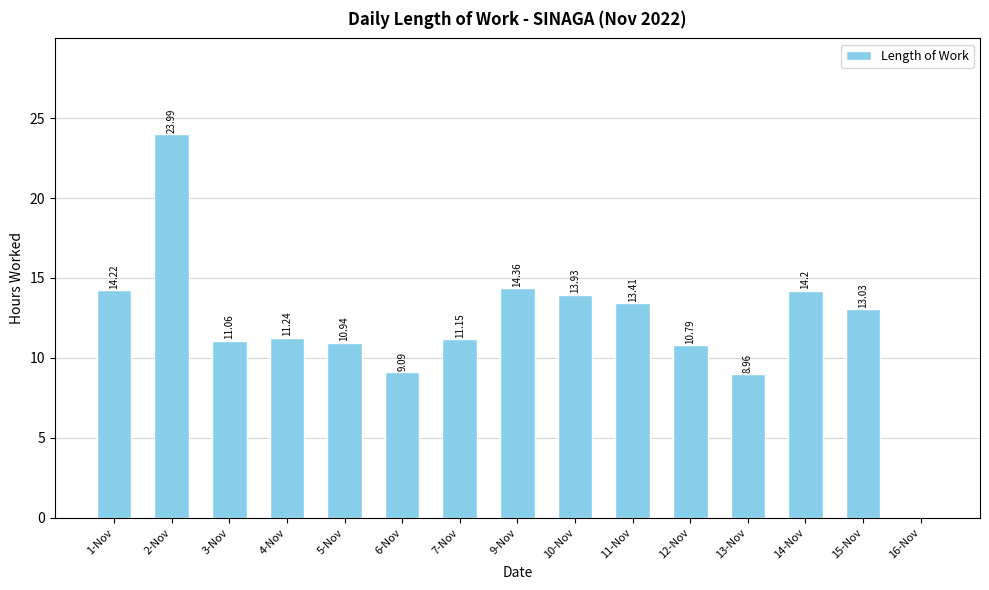

Reading left to right, transcribe all the data shown in this chart.

1-Nov=14.2	2-Nov=24.0	3-Nov=11.1	4-Nov=11.2	5-Nov=10.9	6-Nov=9.1	7-Nov=11.2	9-Nov=14.4	10-Nov=13.9	11-Nov=13.4	12-Nov=10.8	13-Nov=9.0	14-Nov=14.2	15-Nov=13.0	16-Nov=0.0